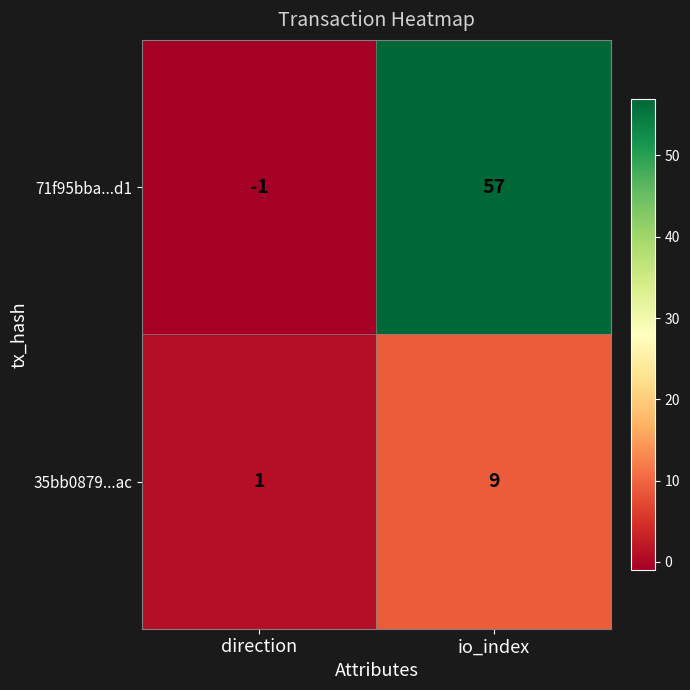

What is the average value of the 35bb0879...ac series?

5